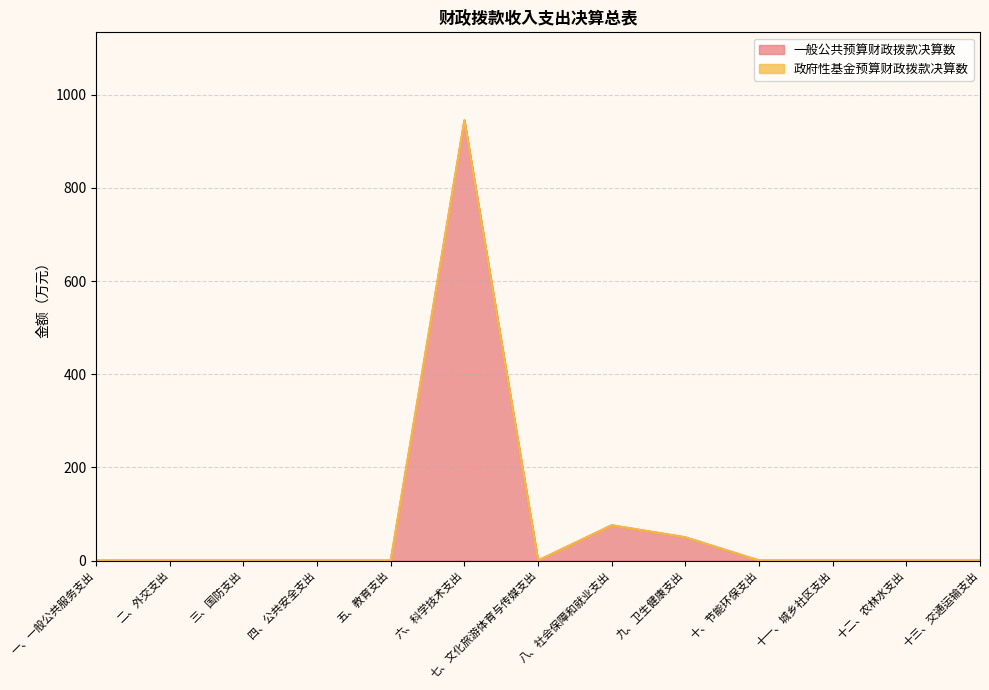

How many values exceed 0?

3